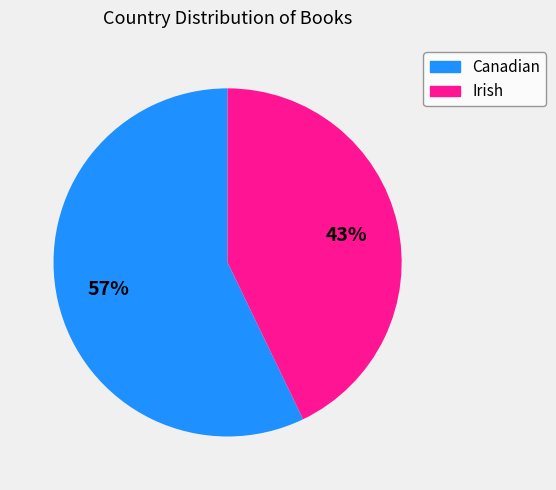

Is it true that Irish is 43% of the pie?

True